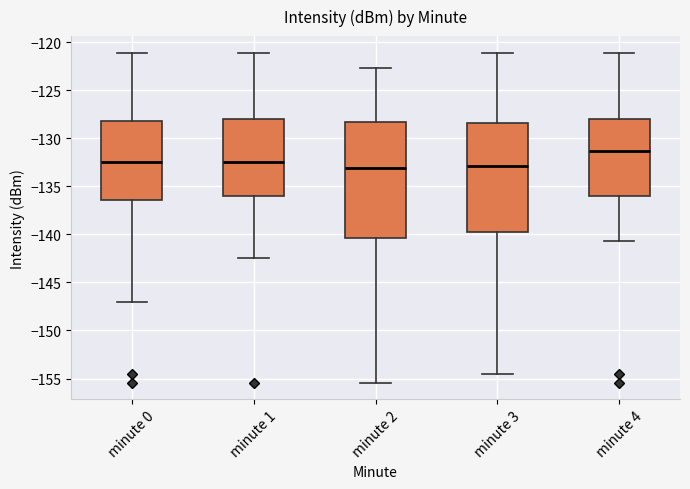

Which box's median line is the highest?

minute 4